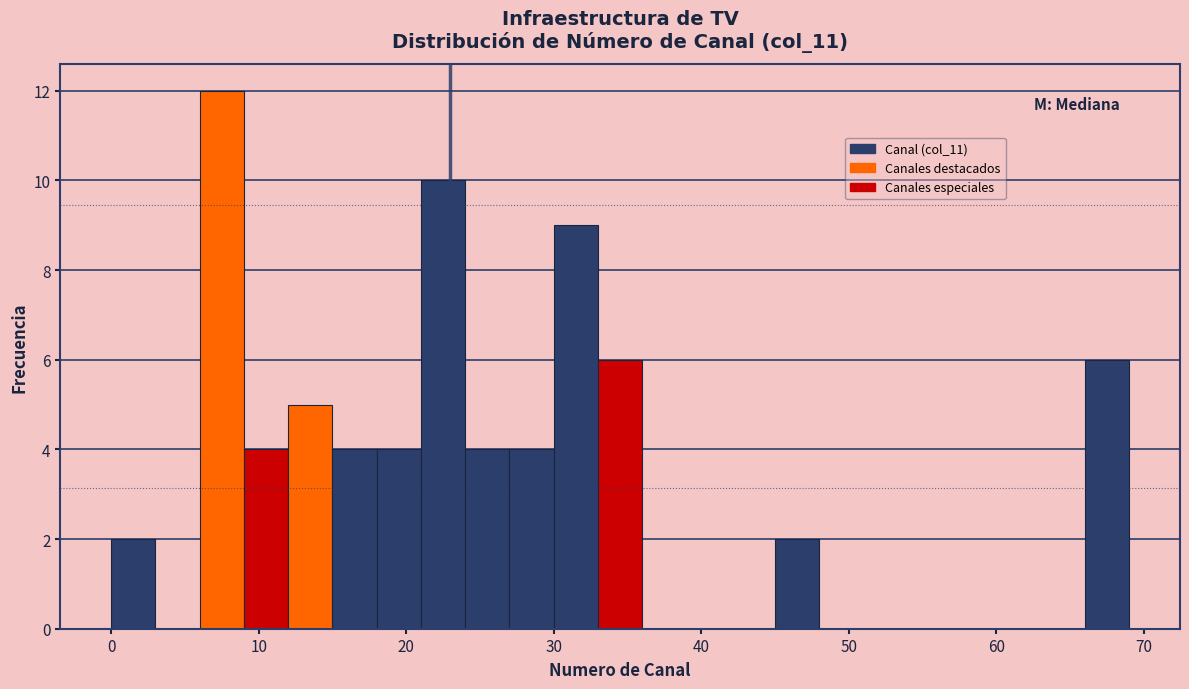

Read against the x-axis, roughly where is the centre of the tallest bar?

8